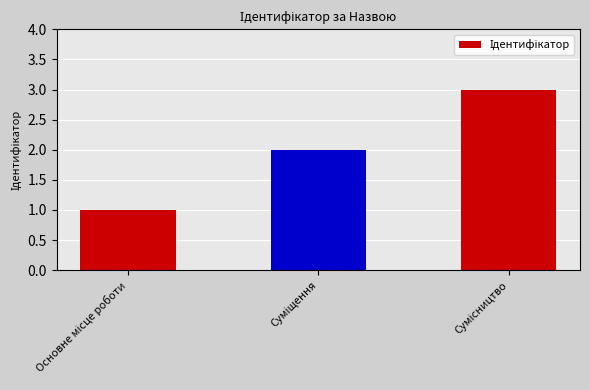

What is the maximum value shown in the chart?

3